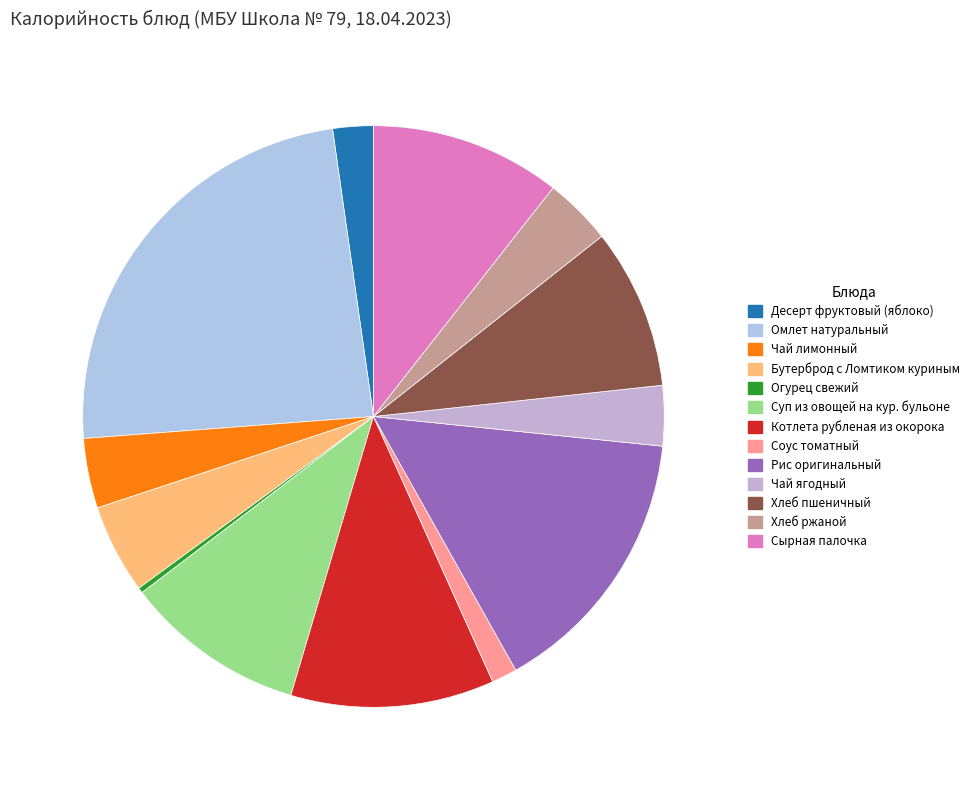

How many slices are in this pie chart?

13